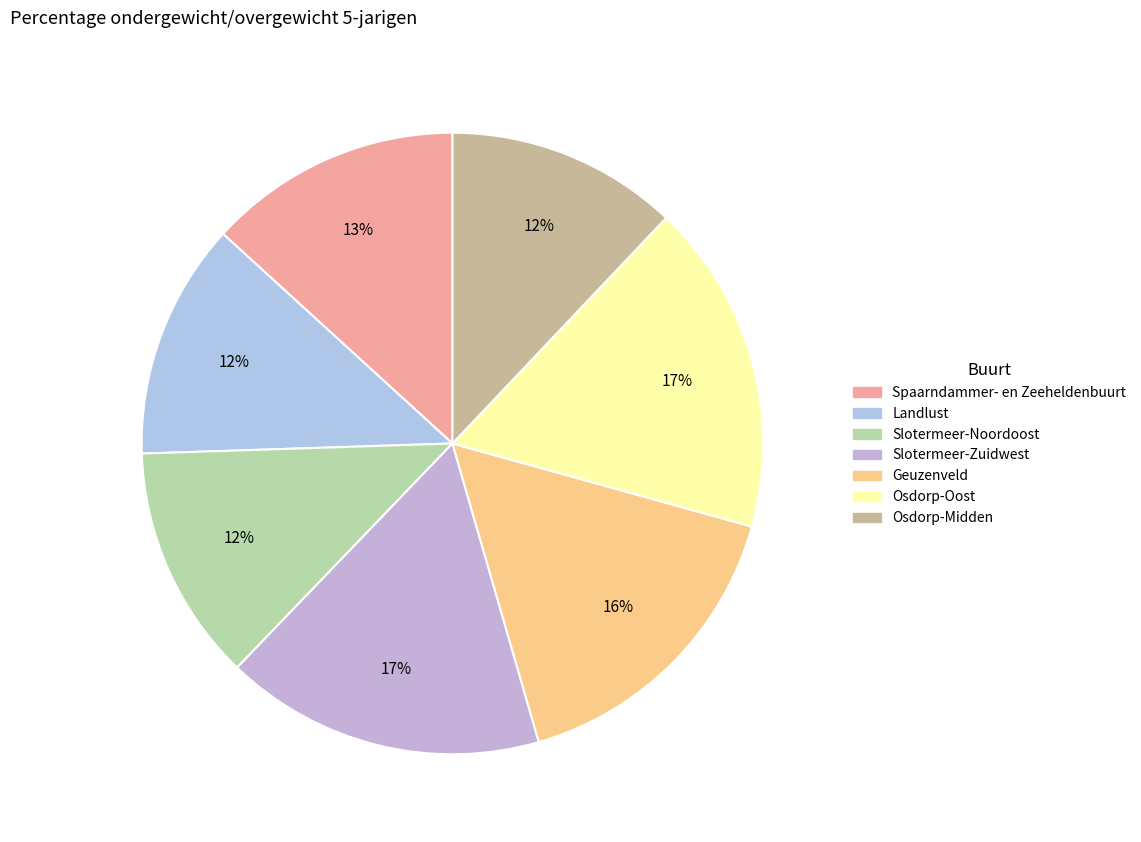

Which slice is the smallest?

Osdorp-Midden